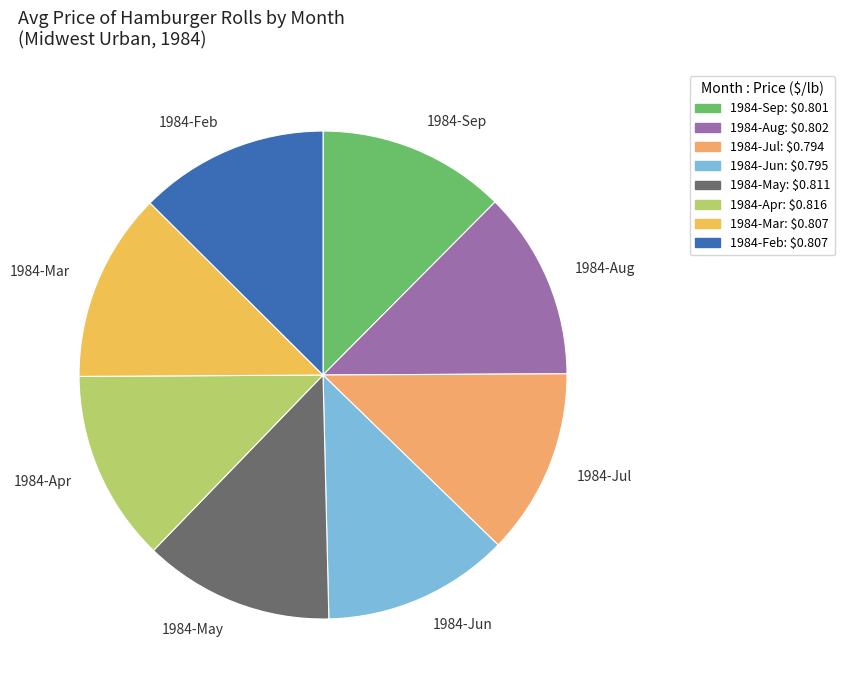

Is it true that 1984-Jul is 7% of the pie?

False